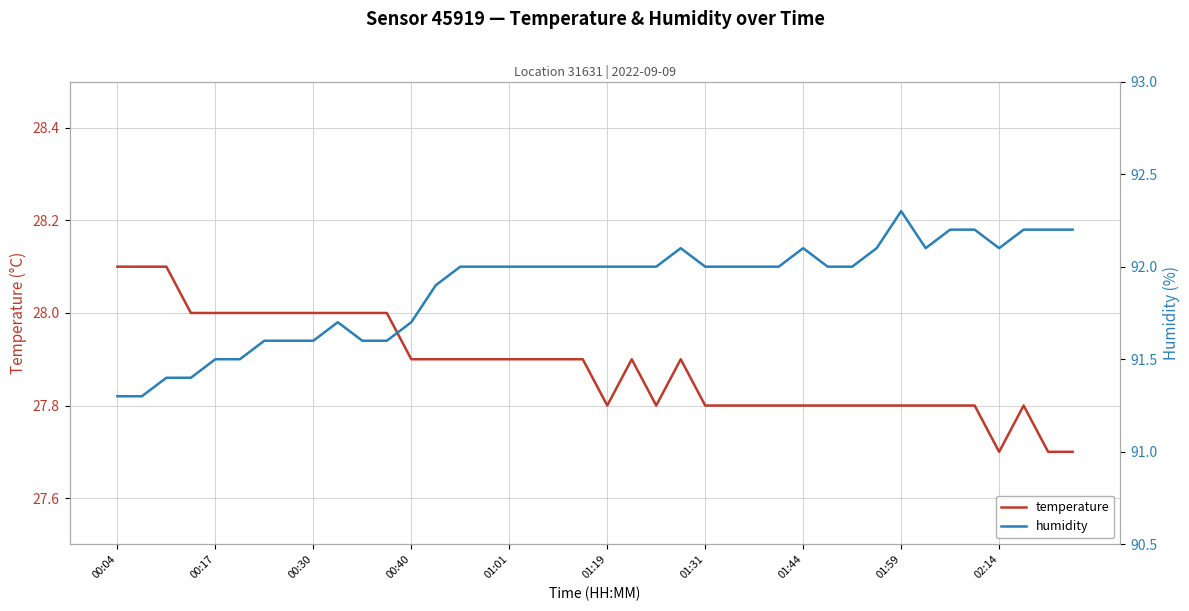

How many series are shown in this chart?

2